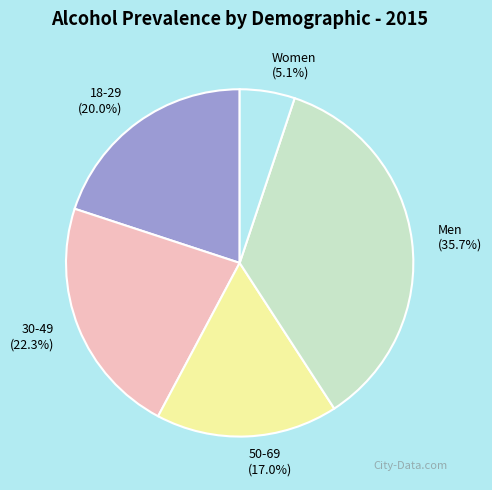

Is 50-69 the majority of the pie?

No